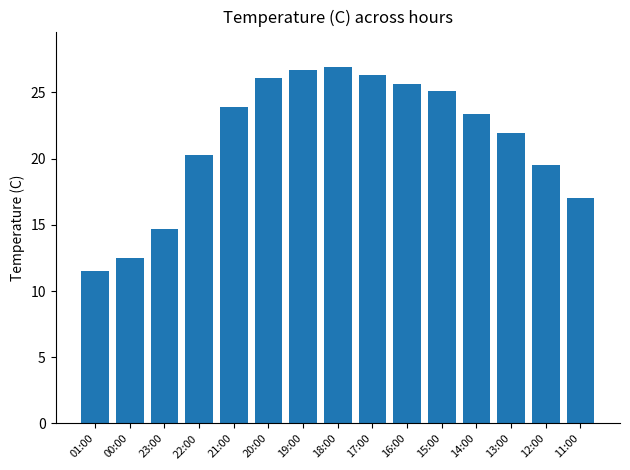

How many categories are shown in the chart?

15